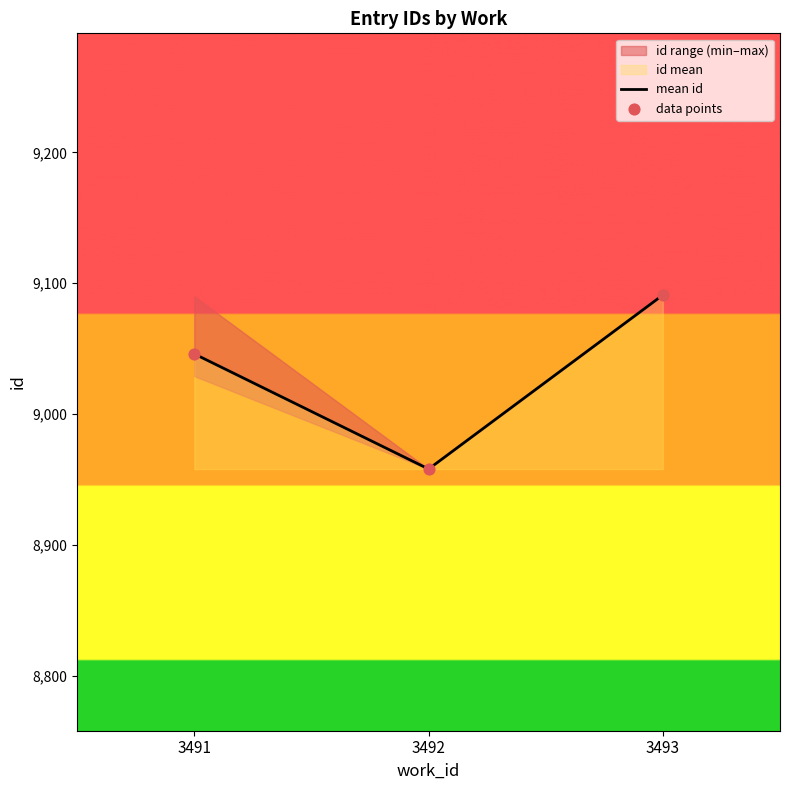

Which series contains the highest Y value?

mean id